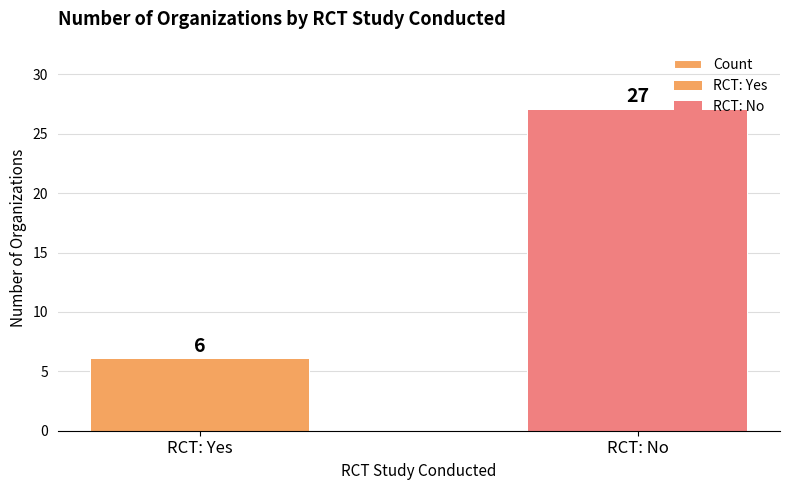

Reading left to right, transcribe all the data shown in this chart.

6	27